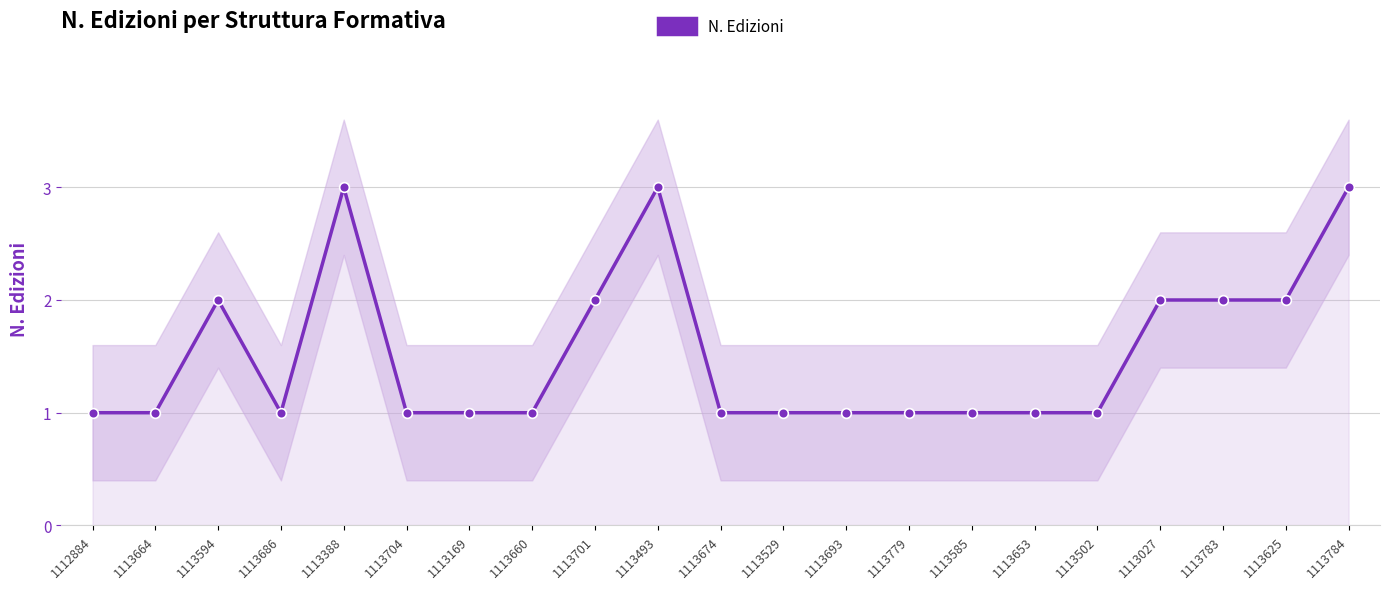

Reading left to right, transcribe all the data shown in this chart.

1112884=1	1113664=1	1113594=2	1113686=1	1113388=3	1113704=1	1113169=1	1113660=1	1113701=2	1113493=3	1113674=1	1113529=1	1113693=1	1113779=1	1113585=1	1113653=1	1113502=1	1113027=2	1113783=2	1113625=2	1113784=3